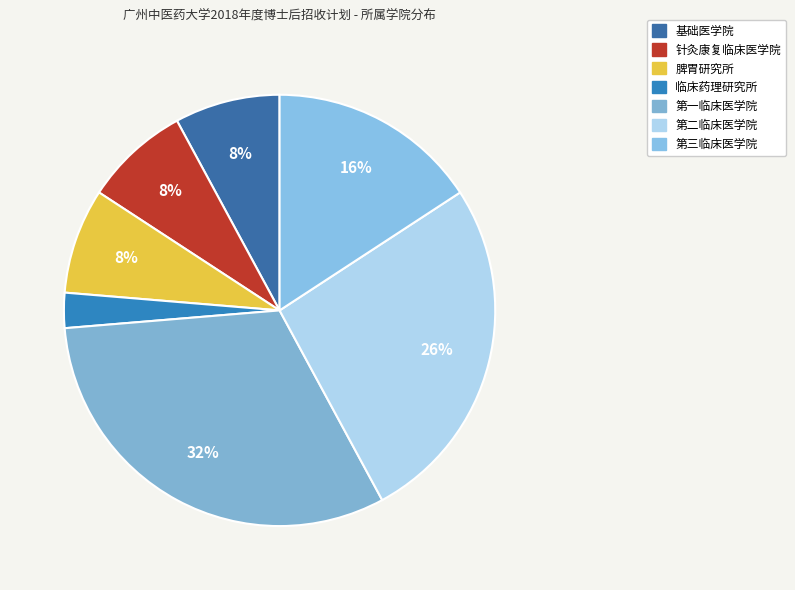

What is the ratio of the value at 临床药理研究所 to the value at 第二临床医学院?

0.1